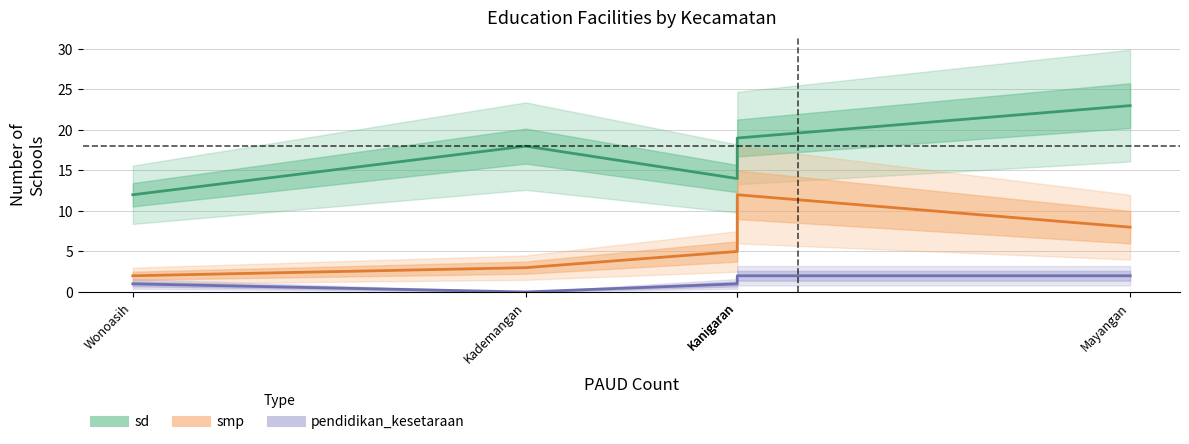

How many interior local valleys does the sd series have?

1